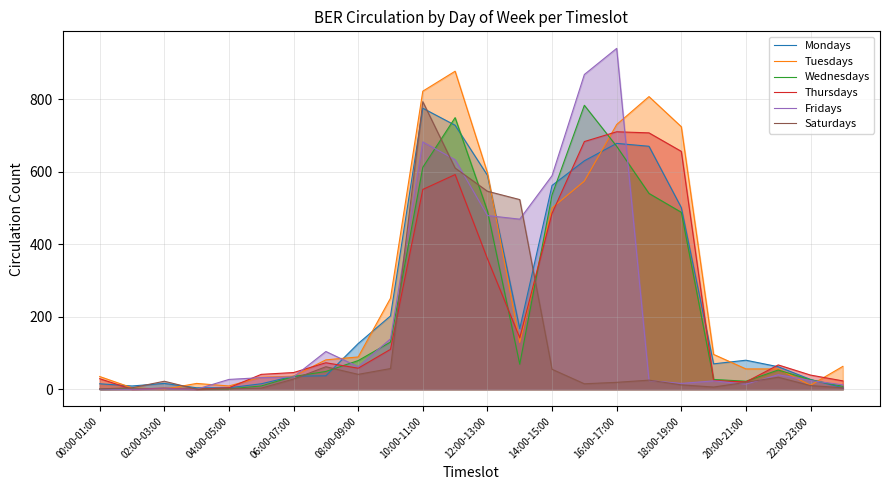

The Mondays series shows 283 at 18:00-19:00. True or false?

False